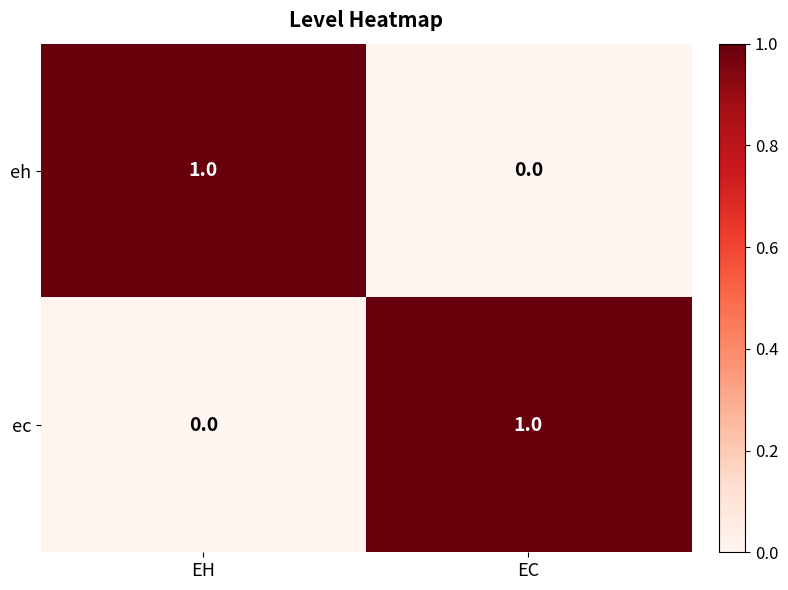

Is it true that ec equals 0 at EC?

False